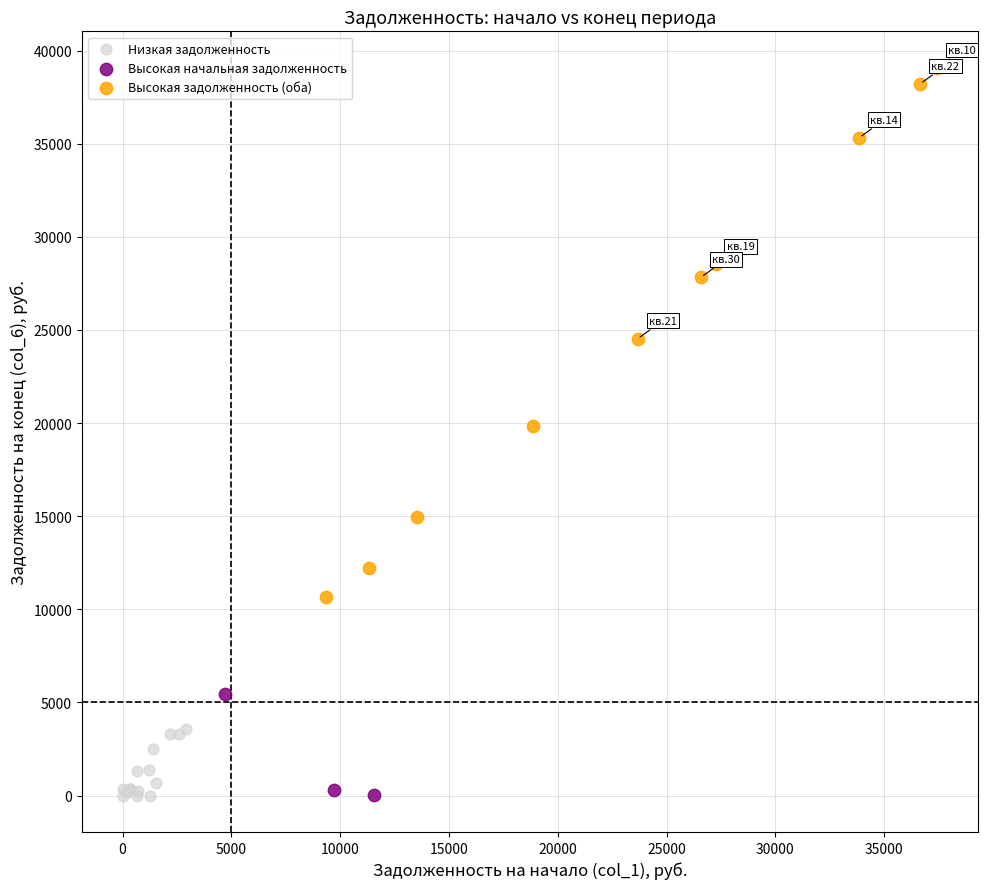

What are all the series names shown in the legend?

Низкая задолженность, Высокая начальная задолженность, Высокая задолженность (оба)